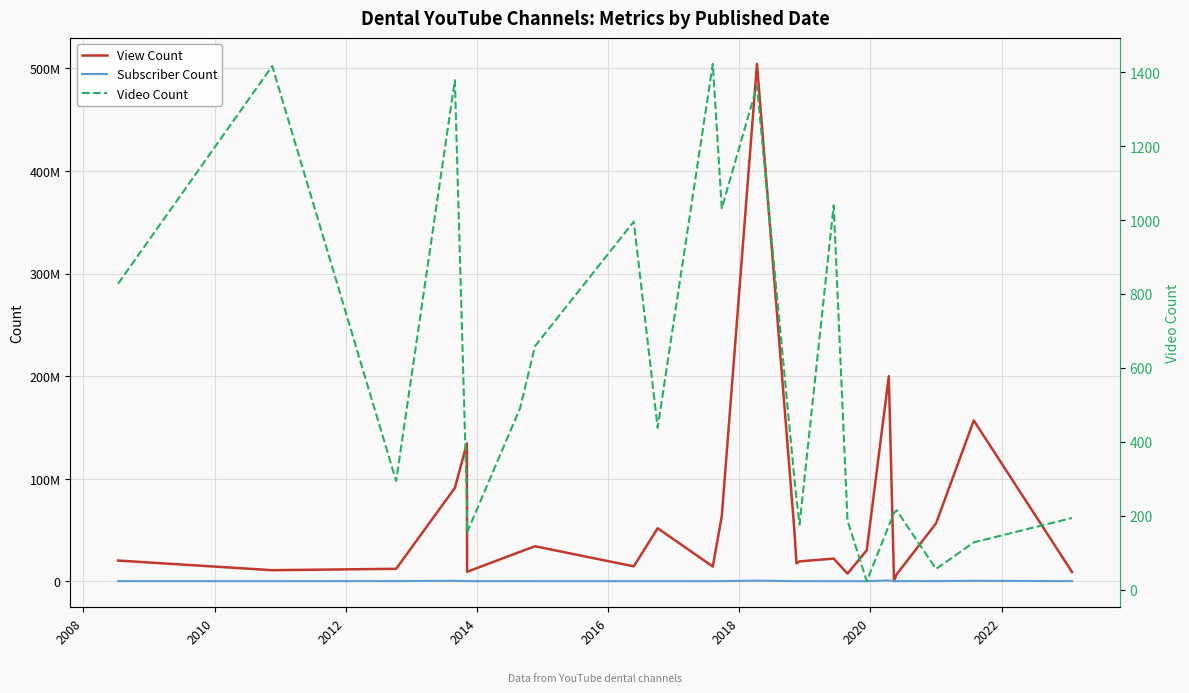

What is the highest value of the View Count series?

504511626